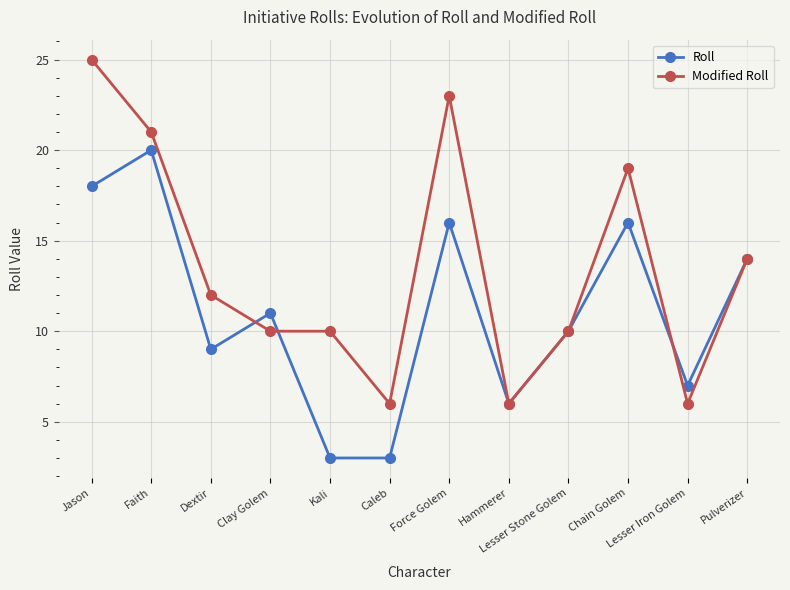

Count the number of categories in the chart.

12